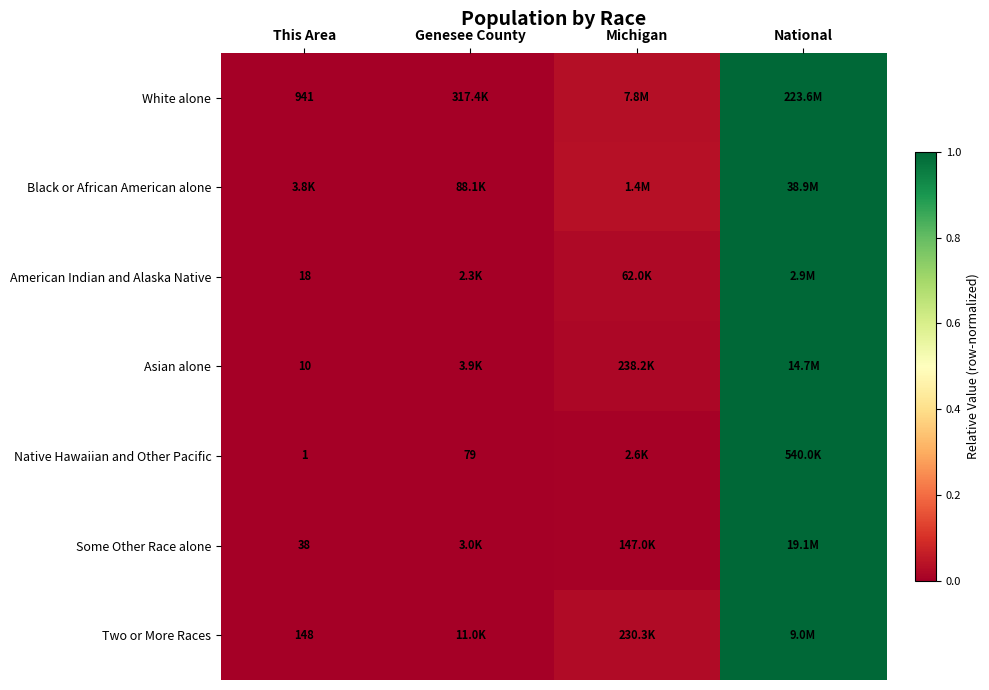

What is the total value across all series at Michigan?

0.1